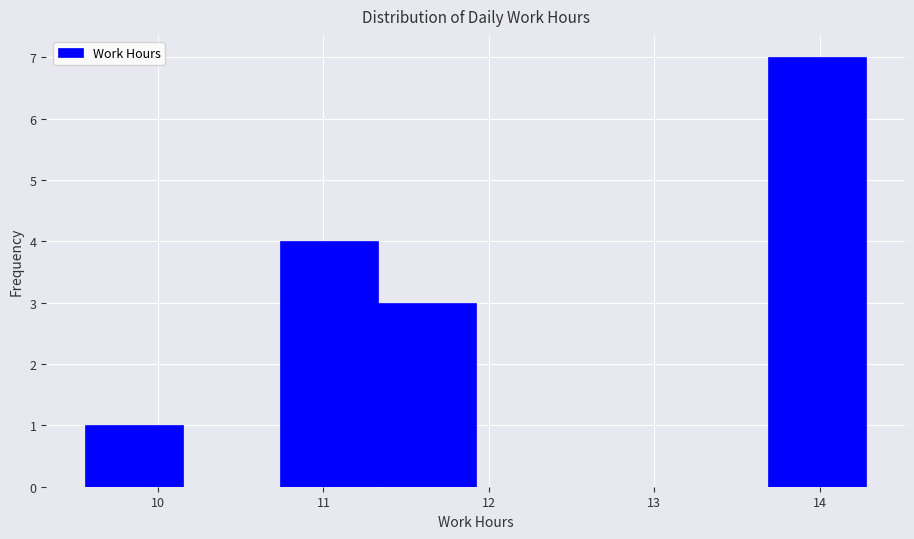

Reading left to right, transcribe this chart: for each bar, give the range it covers on the x-axis and its height. Neither the bar edges nor the heights are printed on the chart, so give them approximately, as read against the axes.

9.56 to 10.15: 1
10.15 to 10.74: 0
10.74 to 11.33: 4
11.33 to 11.92: 3
11.92 to 12.51: 0
12.51 to 13.10: 0
13.10 to 13.69: 0
13.69 to 14.28: 7